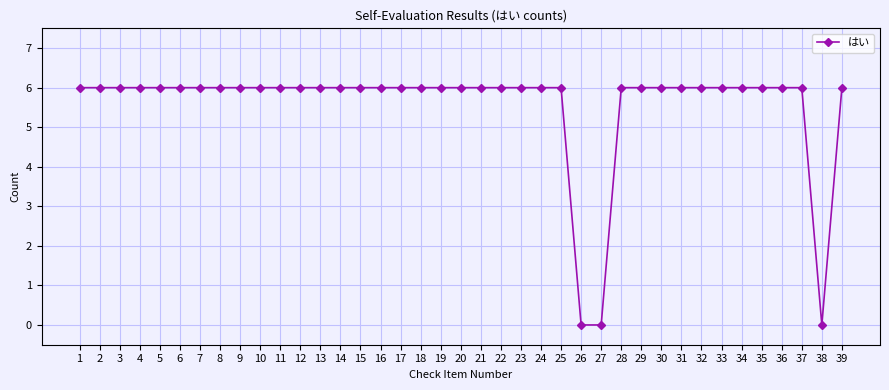

How many values are between 6 and 7?

36